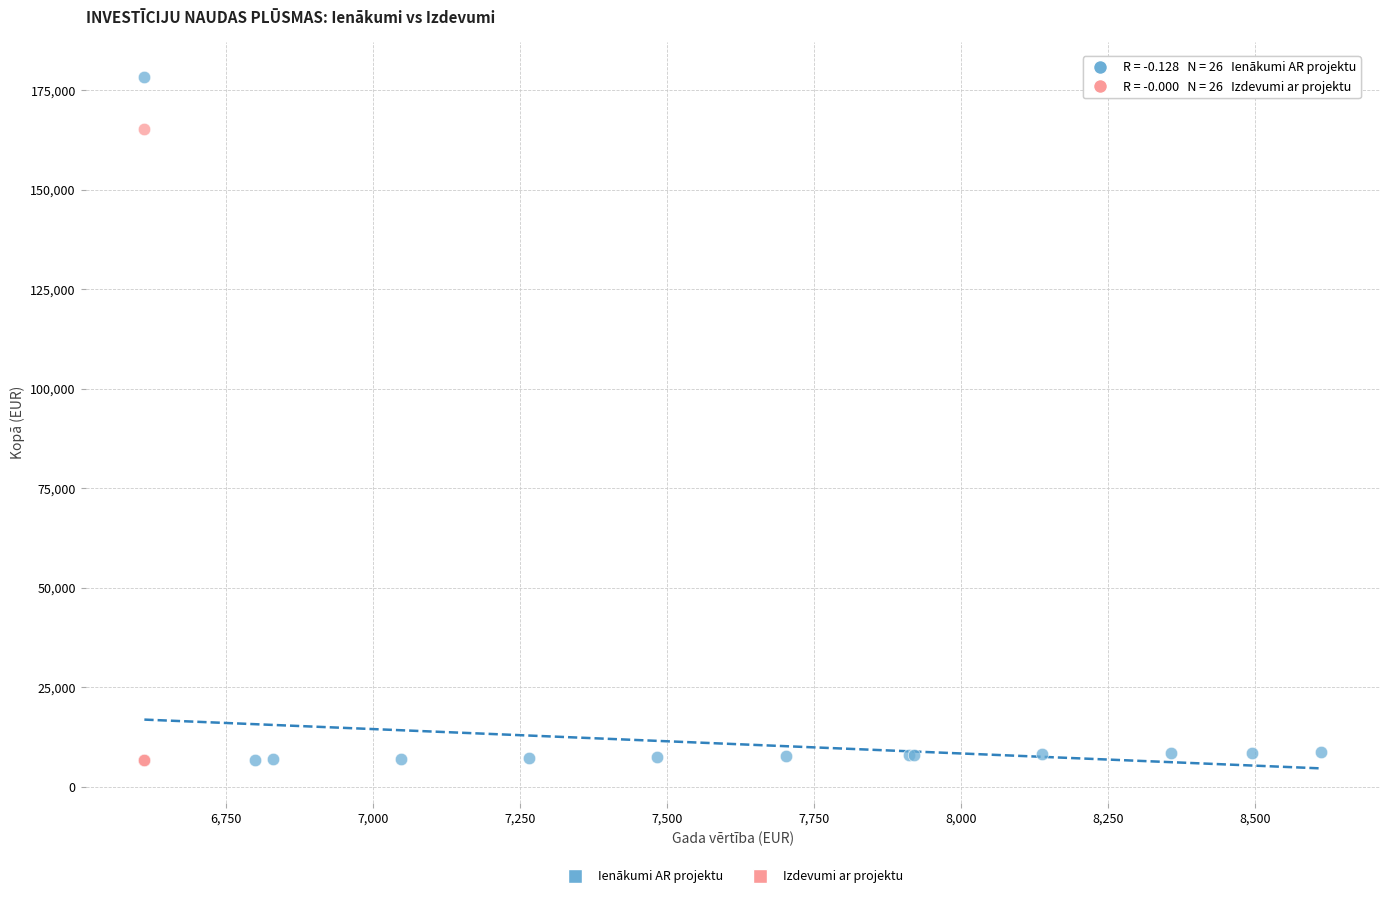

Which series contains the highest Y value?

Ienākumi AR projektu